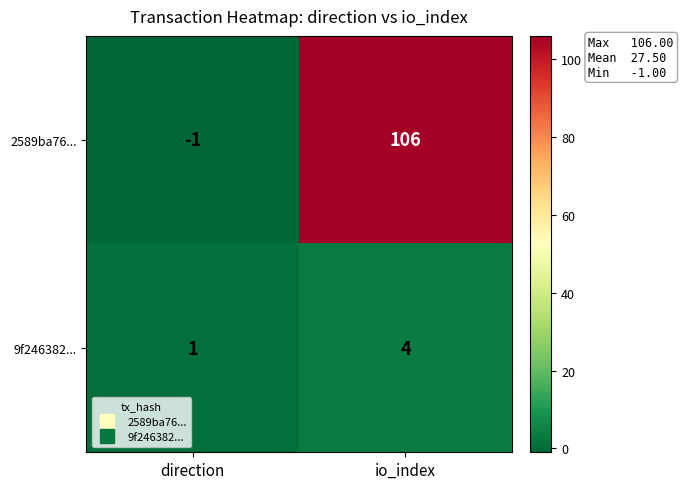

What is the difference between the 2589ba76... values at io_index and direction?

107